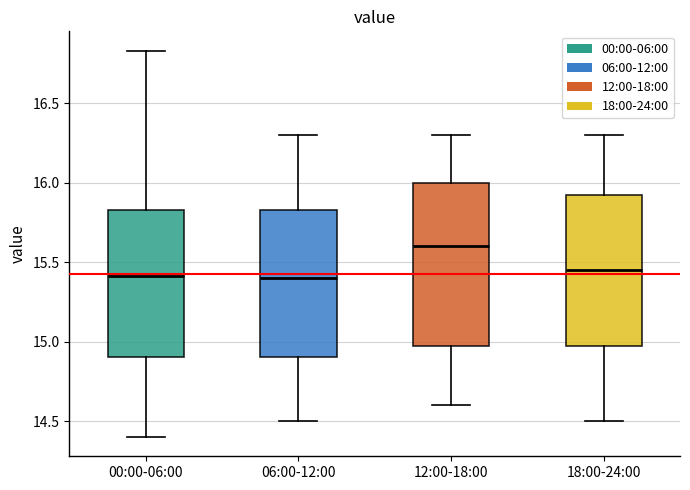

Reading left to right, transcribe this box plot: for each box, give where its median line is, the range the box spans, and where its two whiskers end, as read against the y-axis. The values are not printed on the chart, so give them approximately, as read against the axis.

00:00-06:00: median 15.40, box 14.90 to 15.85, whiskers 14.40 to 16.85
06:00-12:00: median 15.40, box 14.90 to 15.85, whiskers 14.50 to 16.30
12:00-18:00: median 15.60, box 15.00 to 16.00, whiskers 14.60 to 16.30
18:00-24:00: median 15.45, box 15.00 to 15.95, whiskers 14.50 to 16.30